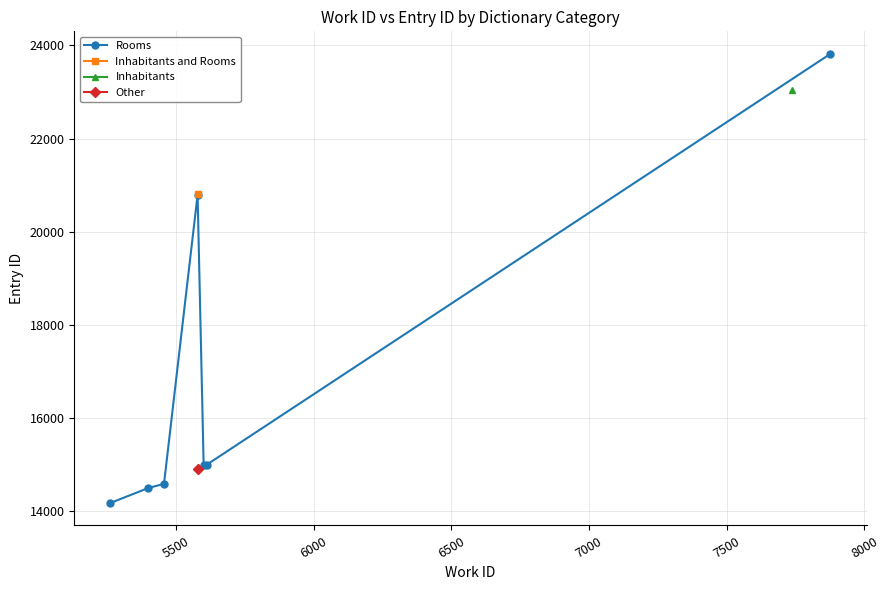

True or false: there are more than 1 points higher than both neighbors.

False